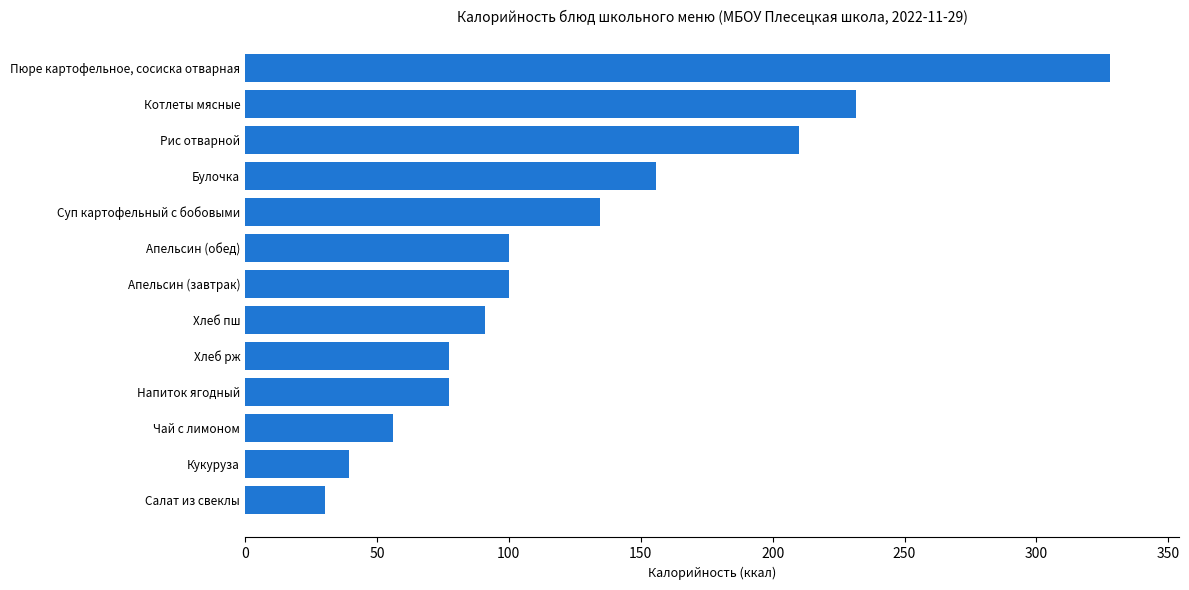

How many values are below 100?

6